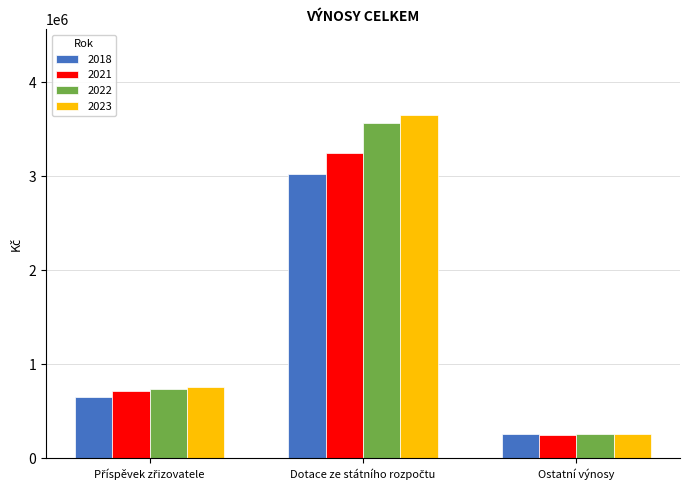

What is the total value across all series at Ostatní výnosy?

1020000